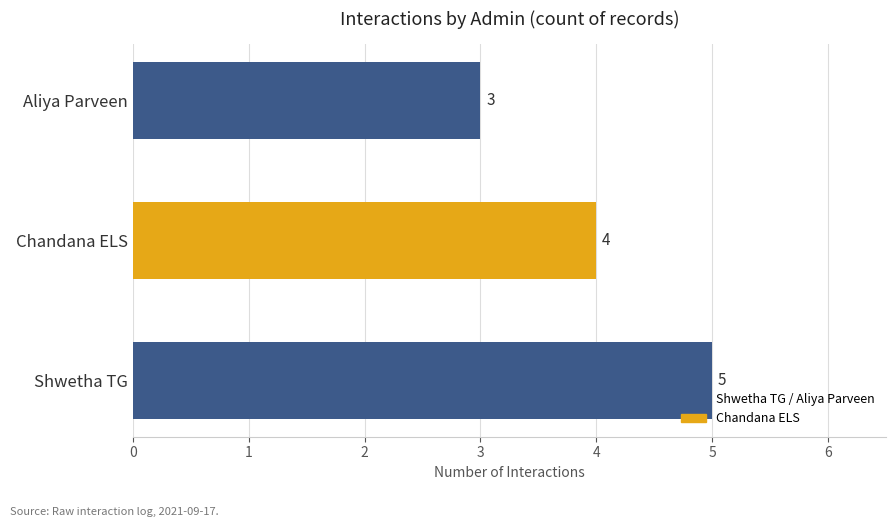

What is the difference between the maximum and minimum values?

2